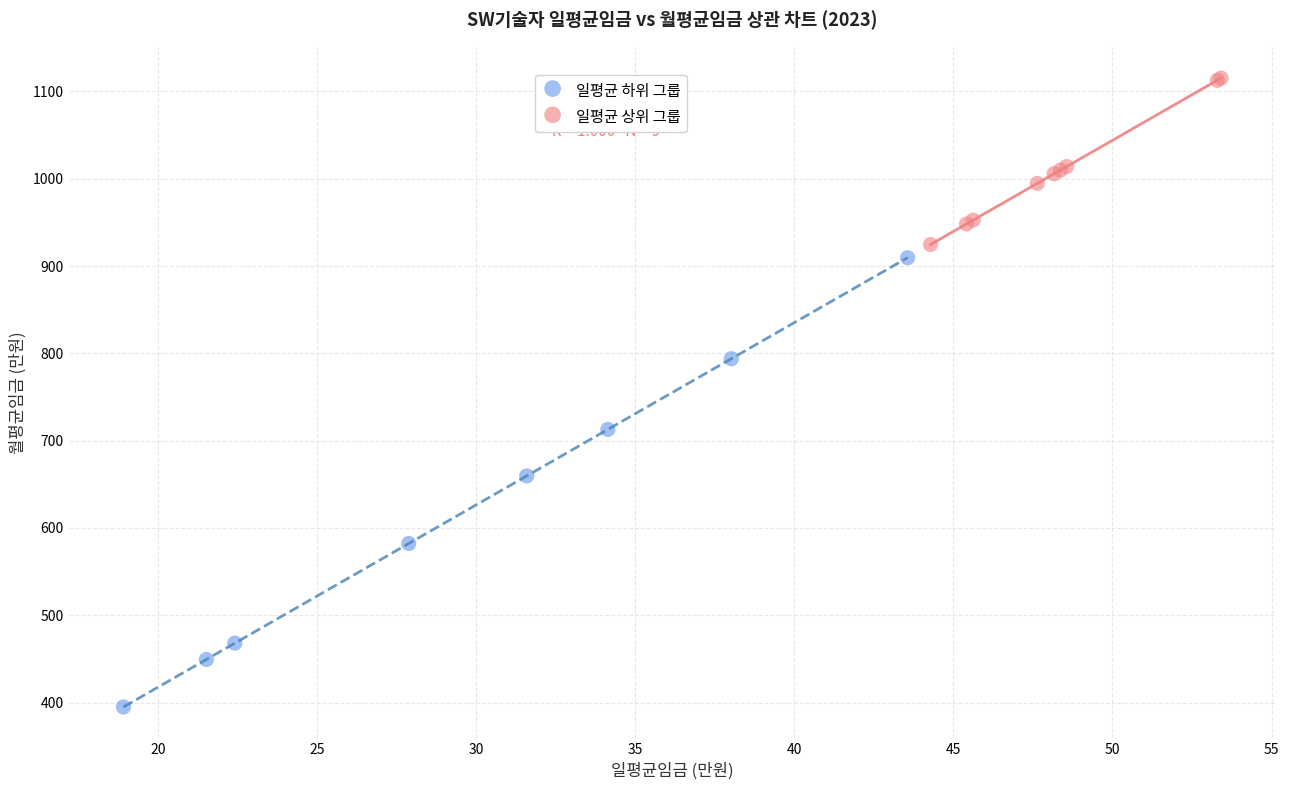

Which series reaches the minimum Y coordinate?

일평균 하위 그룹